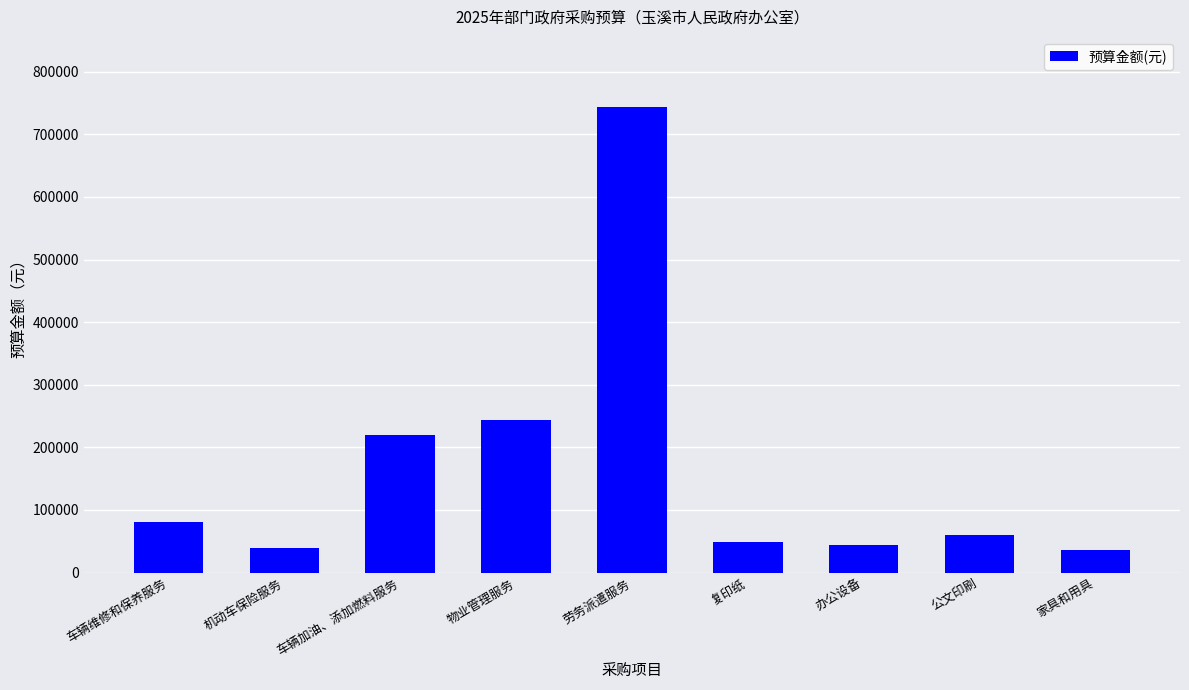

What is the minimum value shown in the chart?

35700